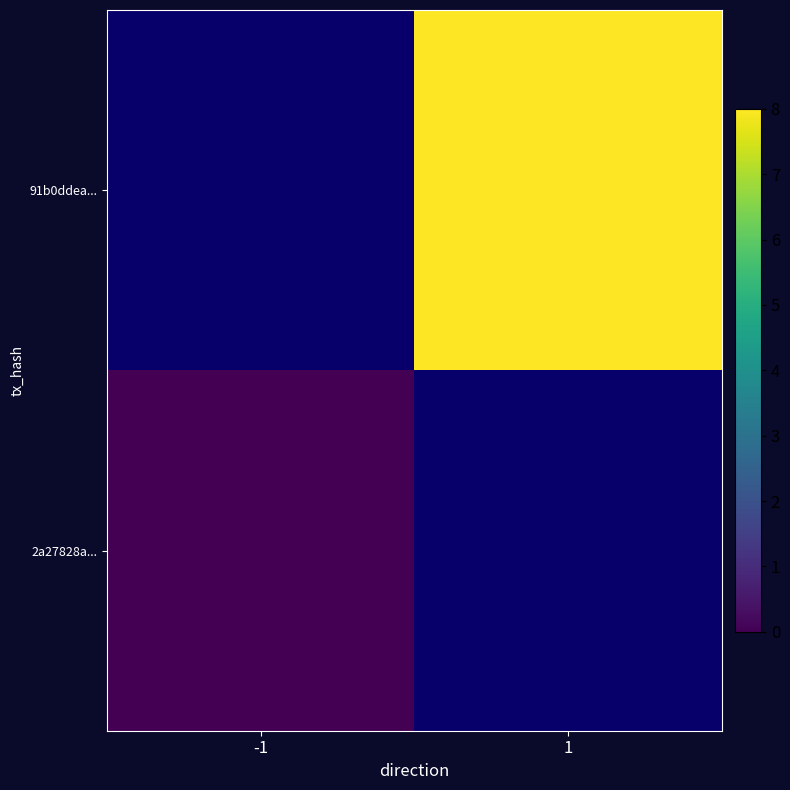

At 1, list the series in order from largest to smallest.

2a27828a..., 91b0ddea...